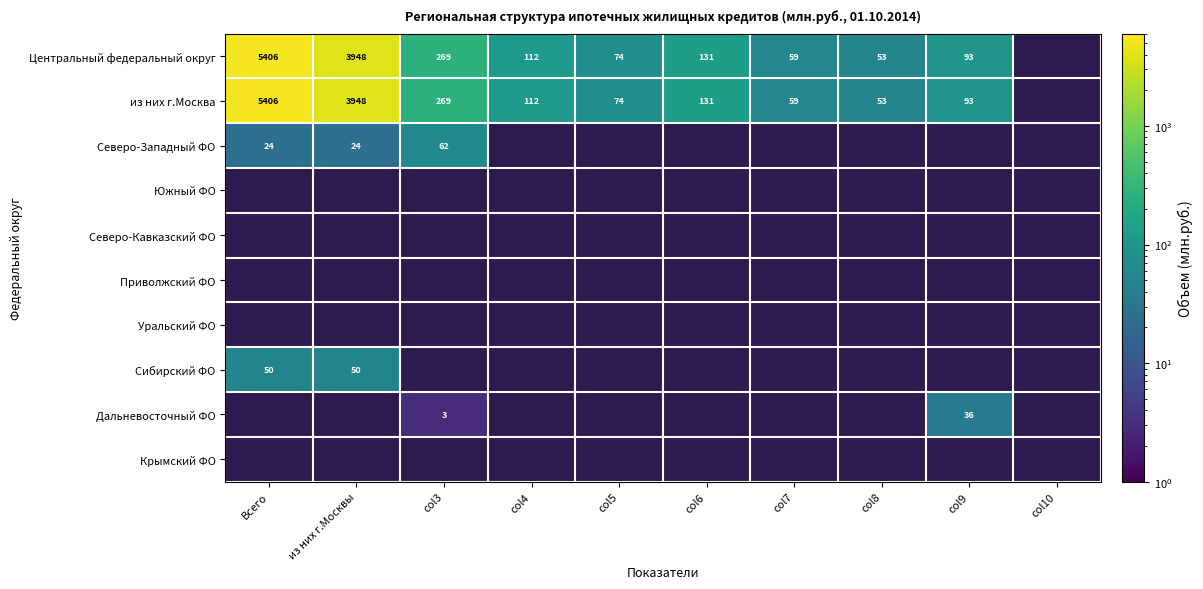

What is the greatest value displayed?

5406.0